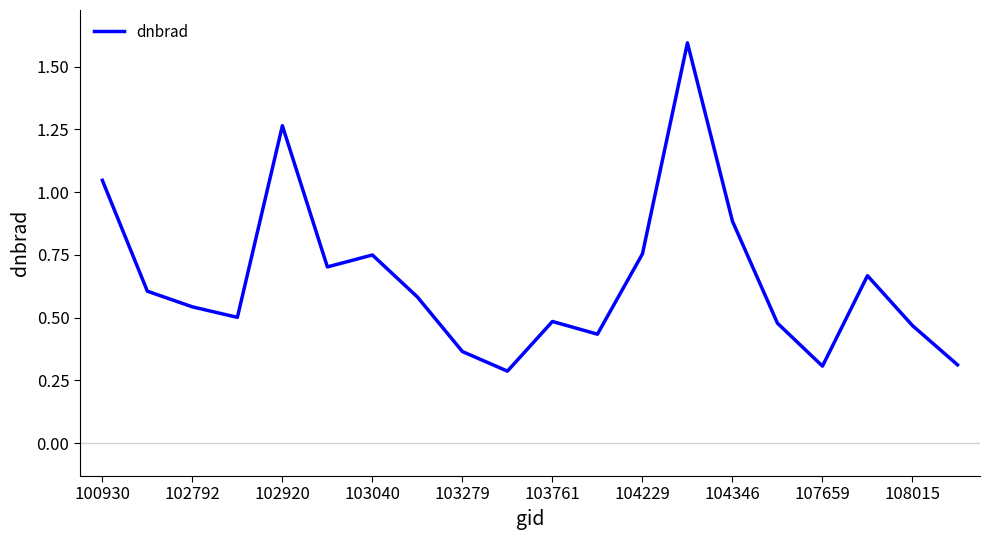

What is the greatest value displayed?

1.6